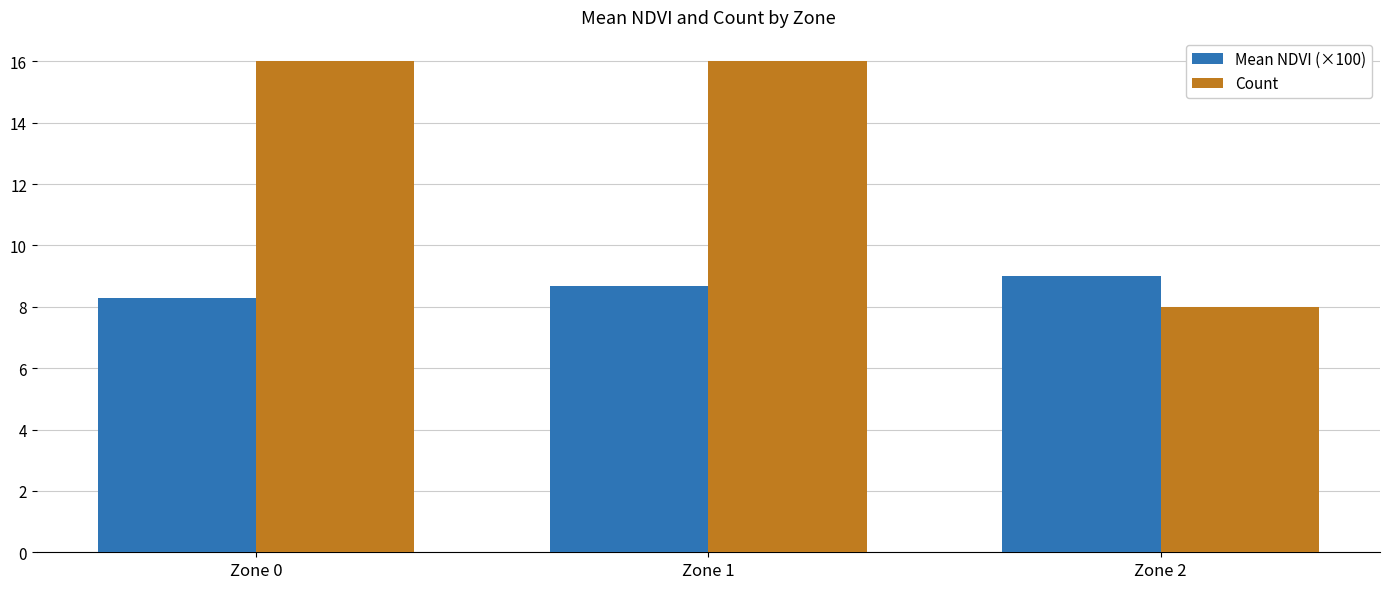

What is the greatest value displayed?

16.0